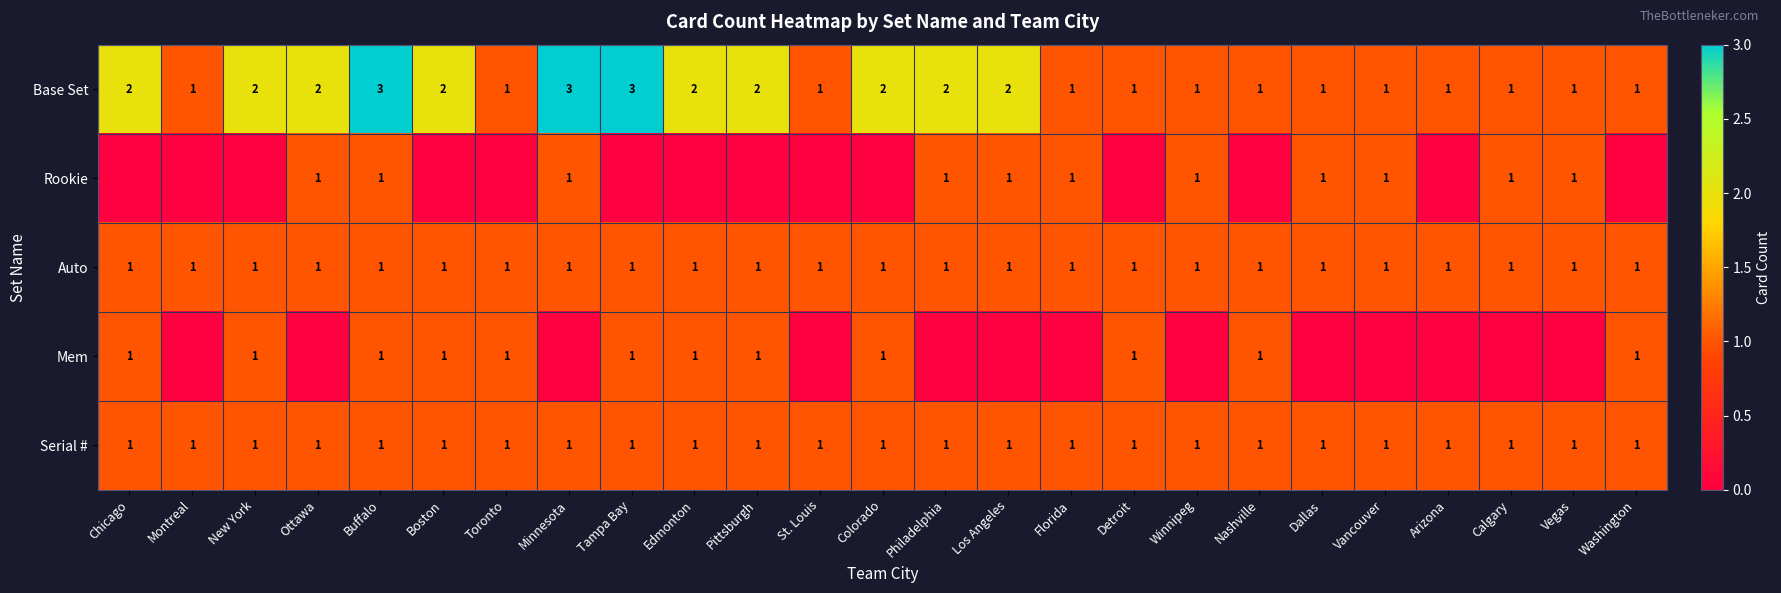

The Auto series shows 0 at Minnesota. True or false?

False